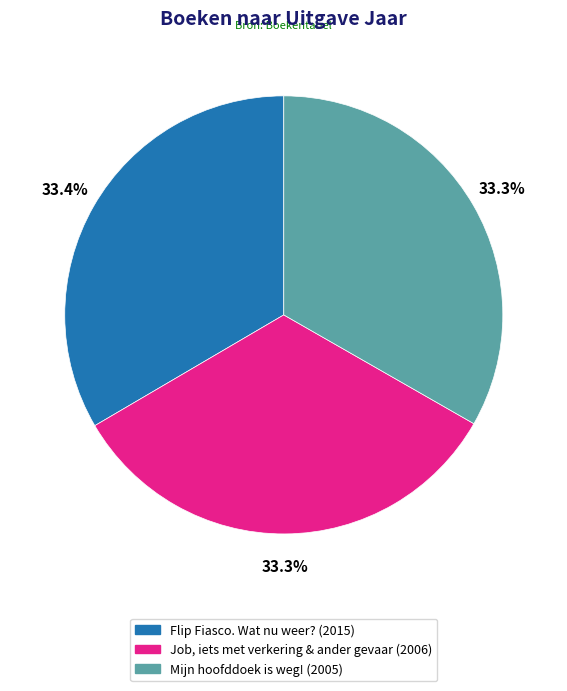

The Flip Fiasco. Wat nu weer? slice represents 33% of the pie. True or false?

True